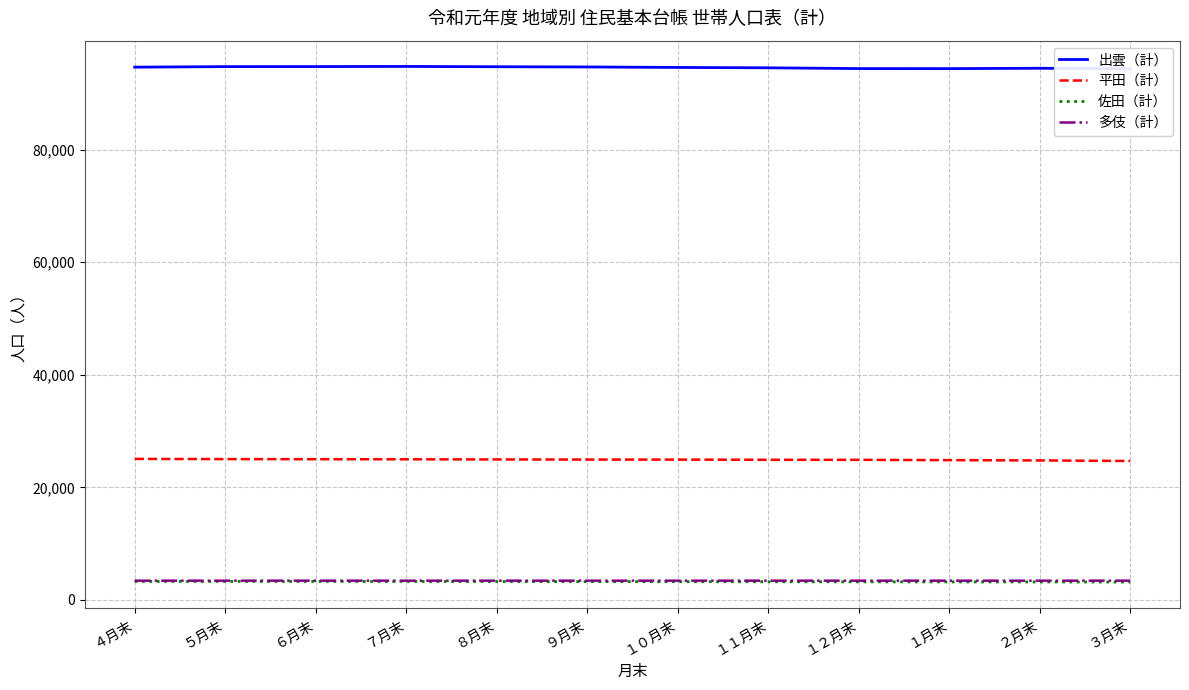

At which label does 出雲（計） first exceed 94637?

５月末